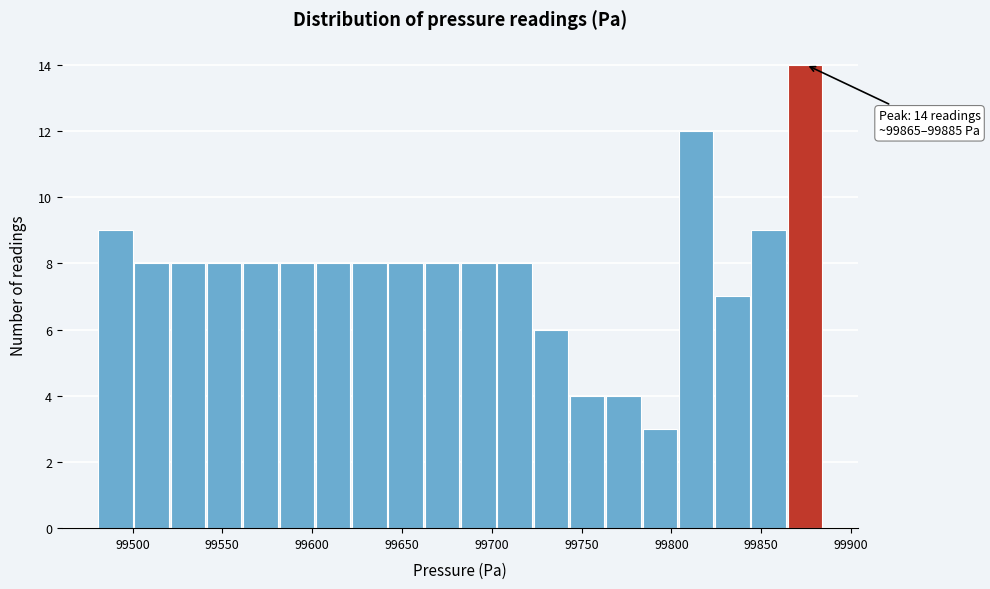

Over which range of the x-axis is the bar tallest?

99865 to 99885